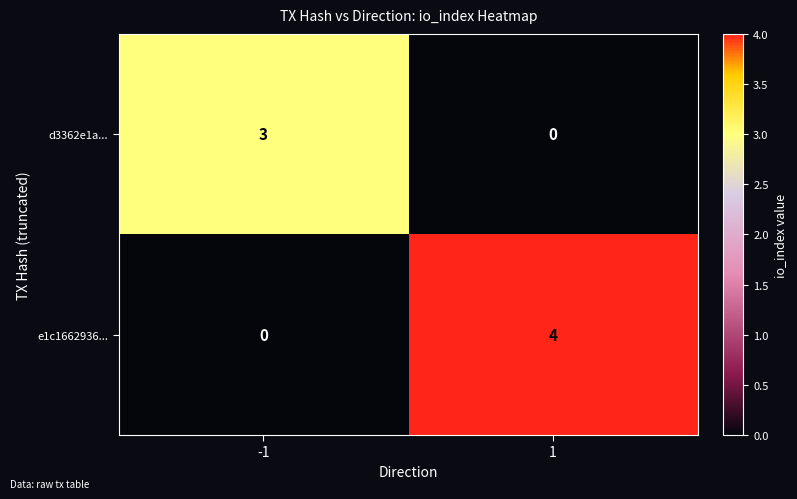

What is the sum of the e1c1662936... values at 1 and -1?

4